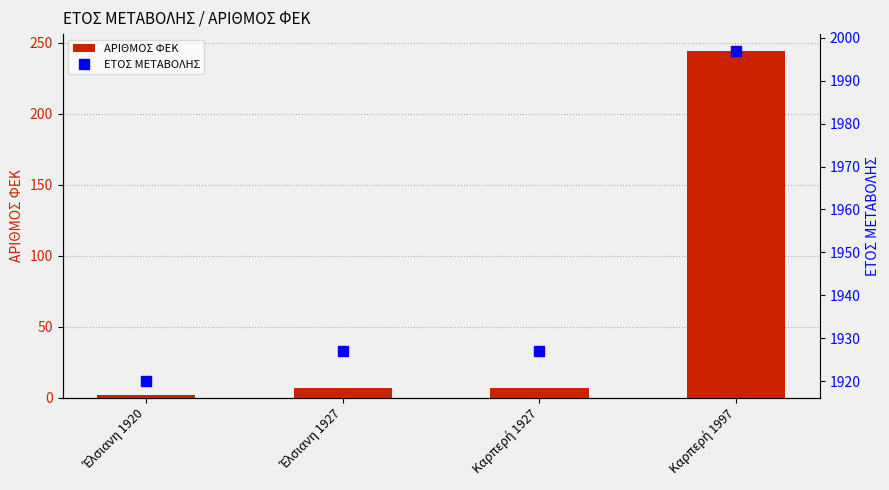

Rank the series by their maximum value, from highest to lowest.

ΕΤΟΣ ΜΕΤΑΒΟΛΗΣ, ΑΡΙΘΜΟΣ ΦΕΚ